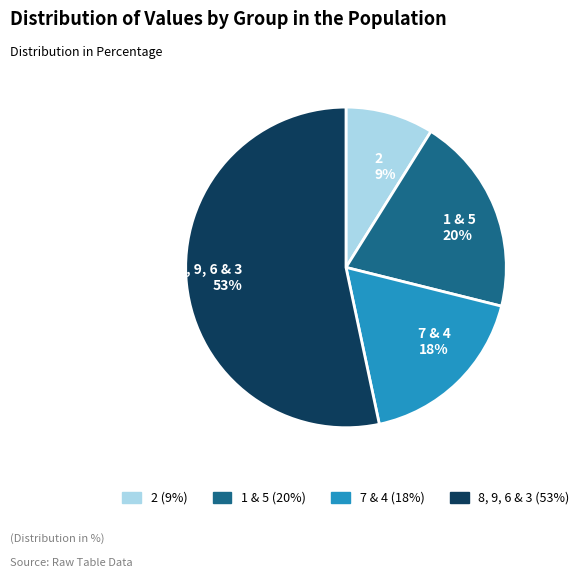

Count the number of slices in the pie.

4